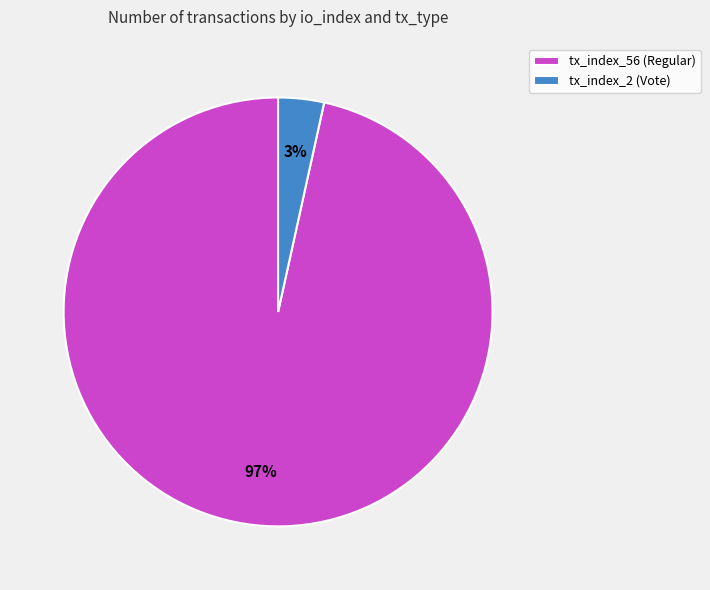

Which category has the smallest portion of the pie?

tx_index_2 (Vote)